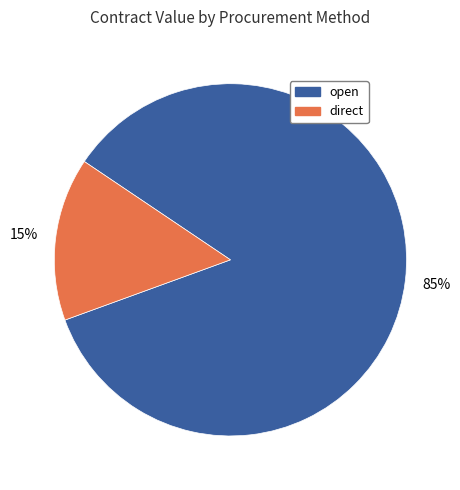

The direct slice represents 8% of the pie. True or false?

False